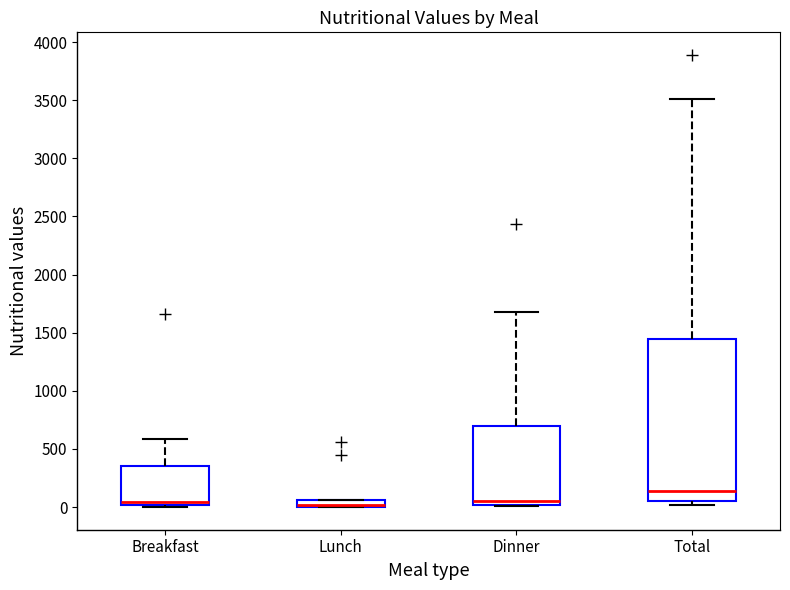

Comparing the boxes themselves (not the whiskers), which one is the tallest?

Total